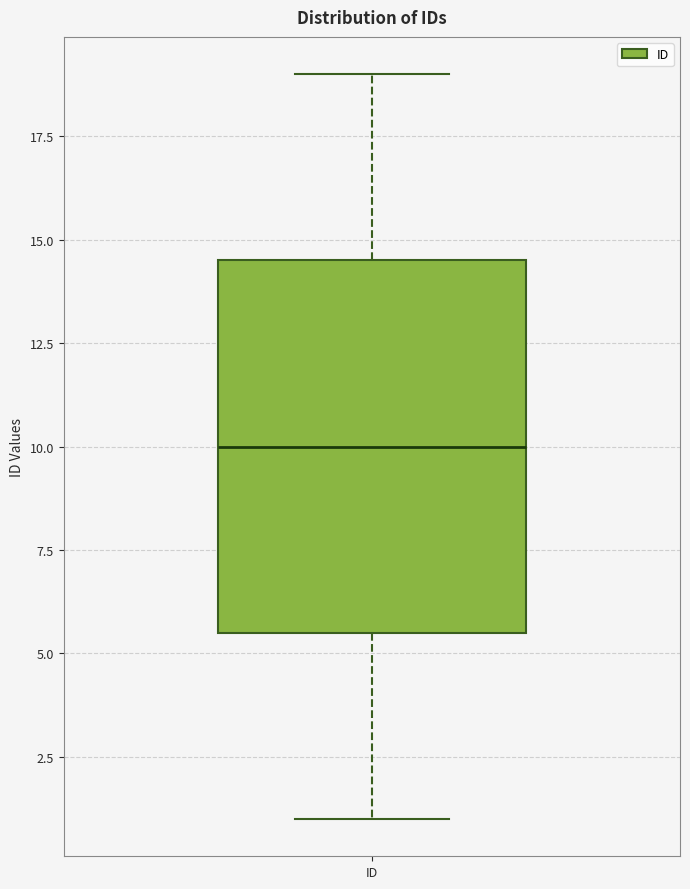

Where is the lower edge of the box for ID on the y-axis? The values are not printed on the chart, so give them approximately, as read against the axis.

5.5